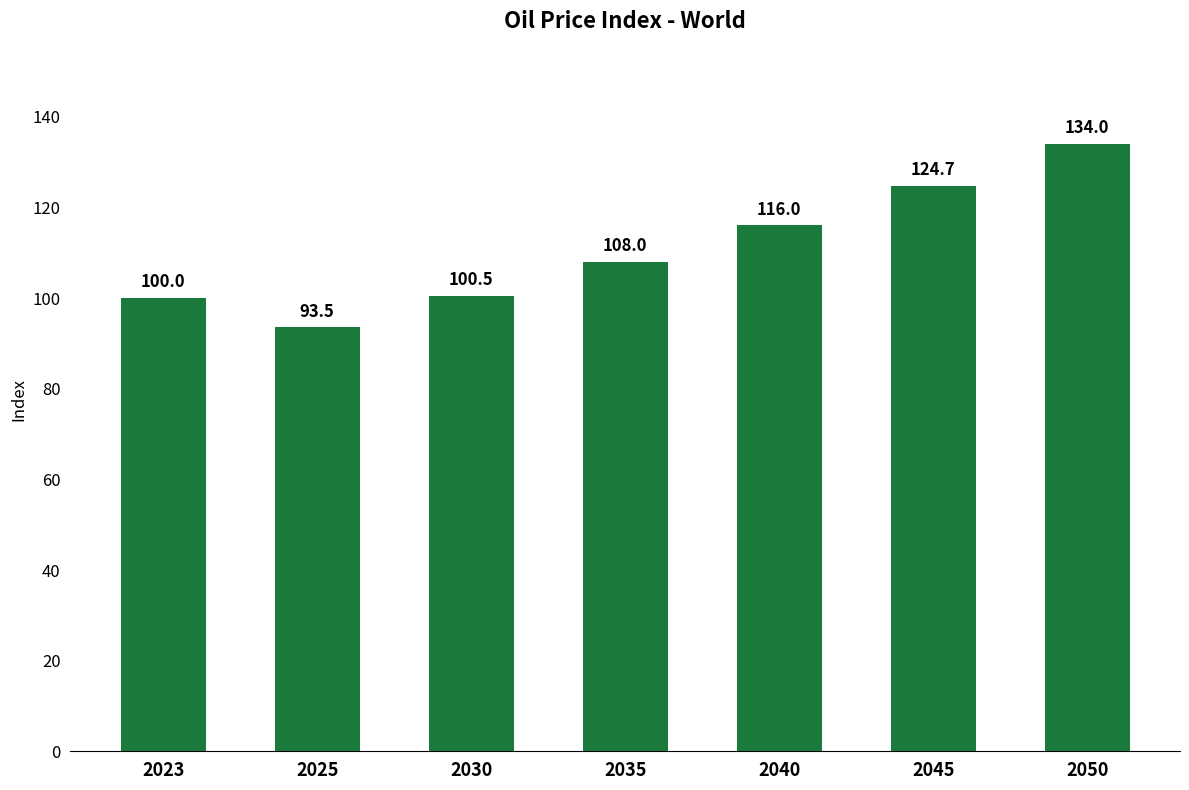

What is the sum of the values at 2025 and 2023?

193.5